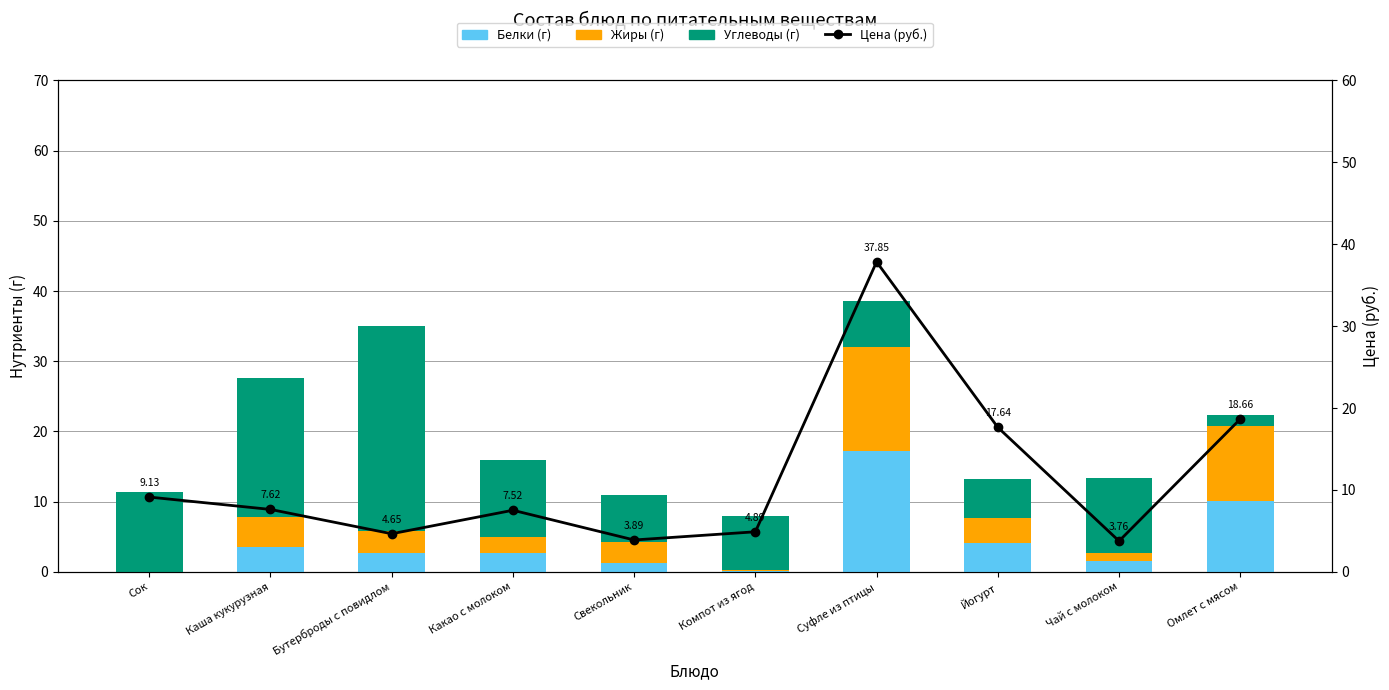

How many categories are shown in the chart?

10